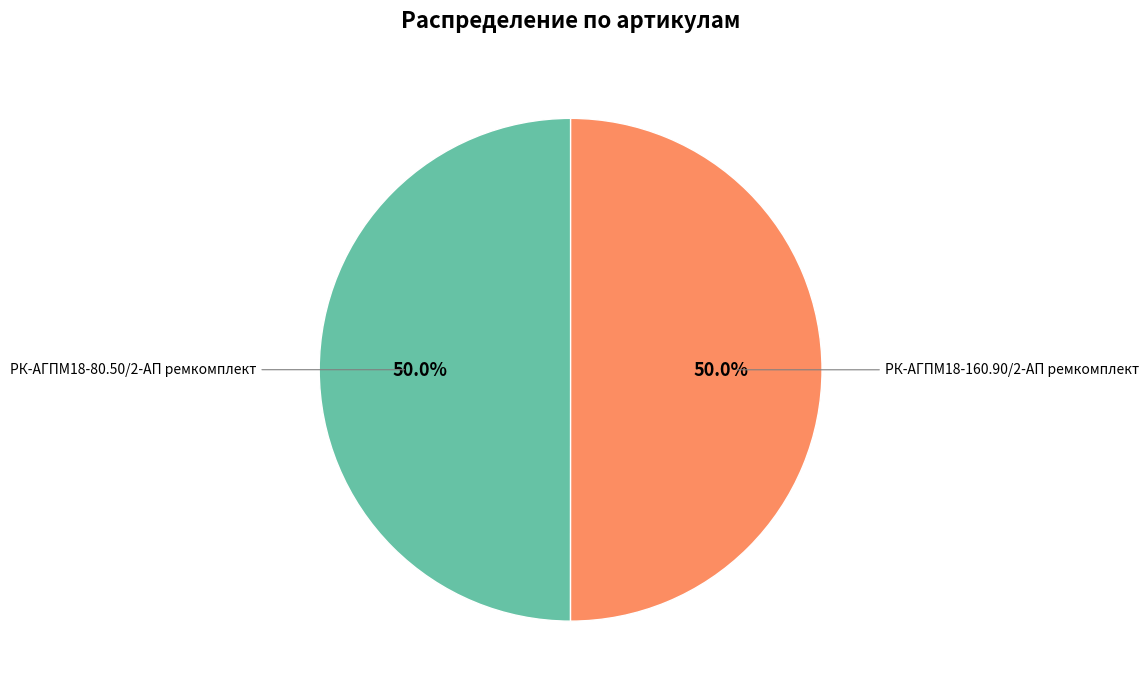

To the nearest percent, what is the average slice percentage?

50%